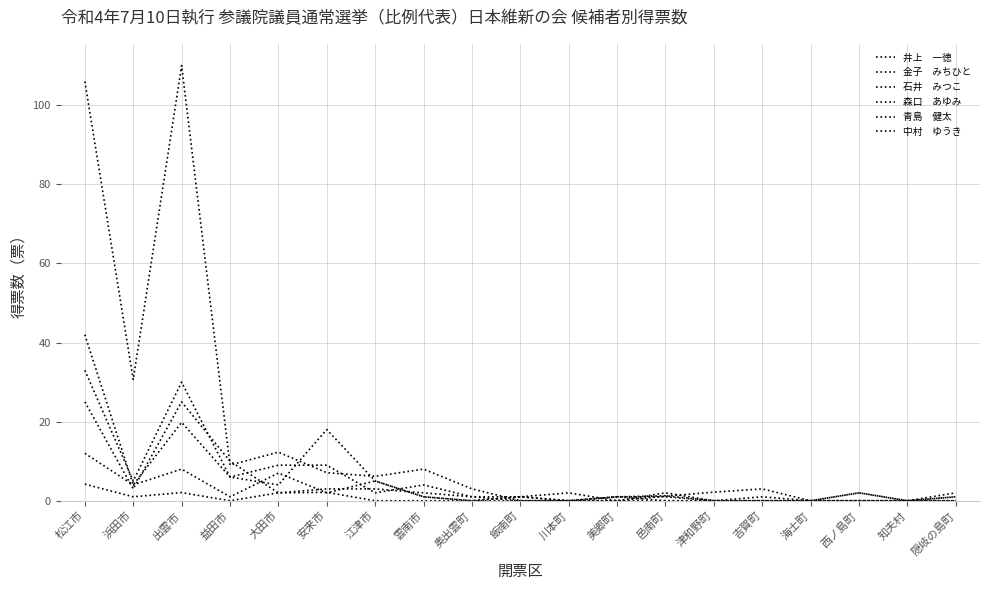

How many lines are shown in the chart?

6